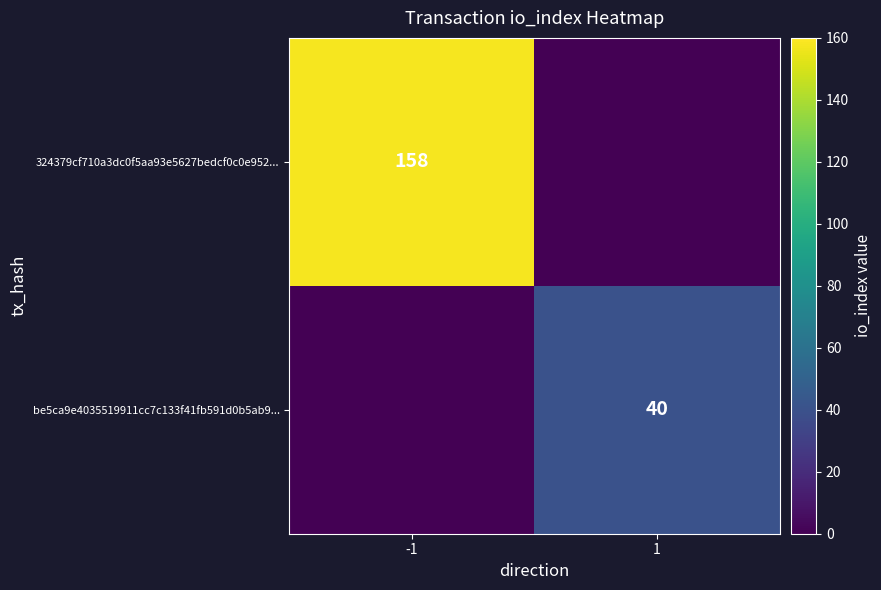

True or false: be5ca9e4035519911cc7c133f41fb591d0b5ab9... has a value of 24 at 1.

False